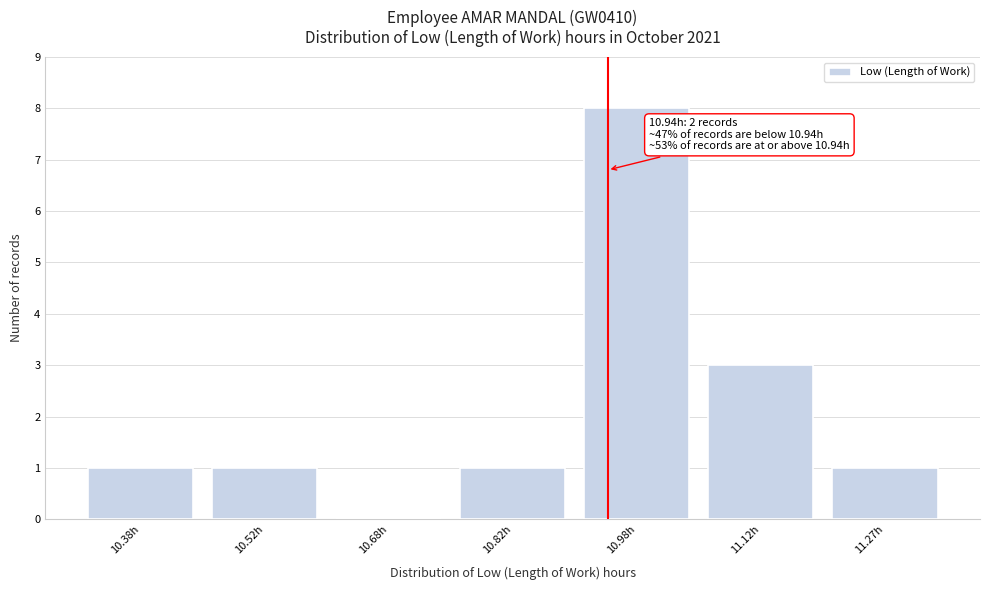

Over which range of the x-axis is the bar tallest?

10.90 to 11.05